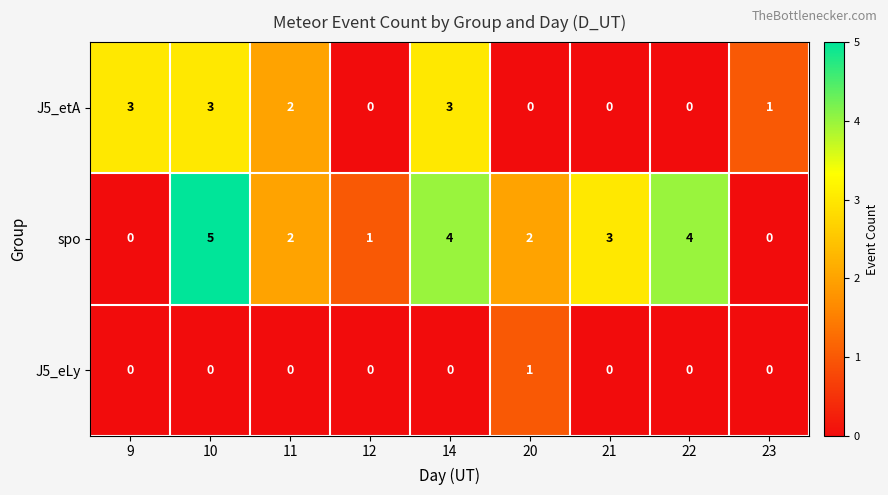

The value of J5_etA at 14 is 3. True or false?

True